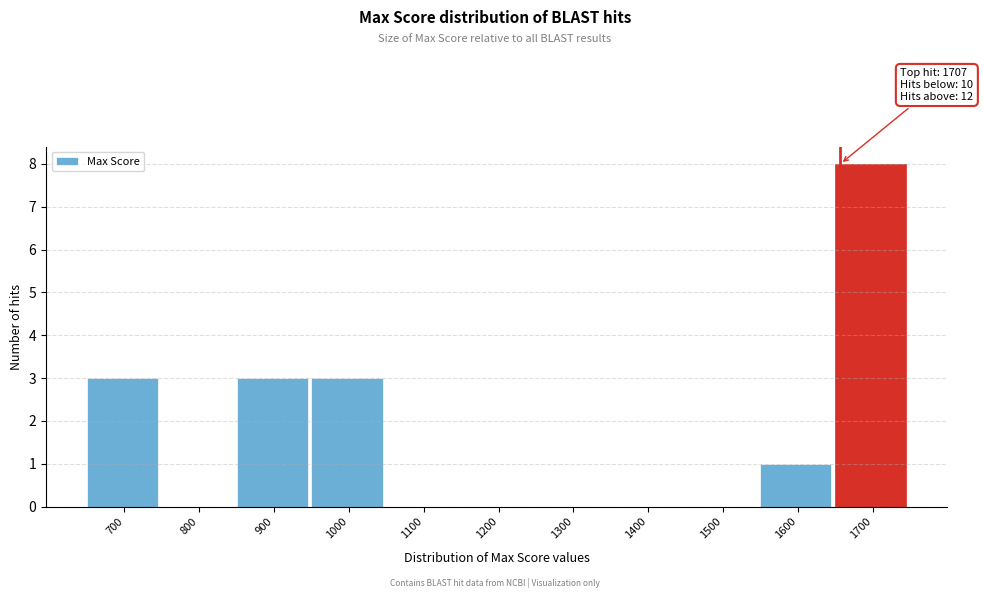

Reading left to right, list all the values displayed in this chart.

700=3	800=0	900=3	1000=3	1100=0	1200=0	1300=0	1400=0	1500=0	1600=1	1700=8